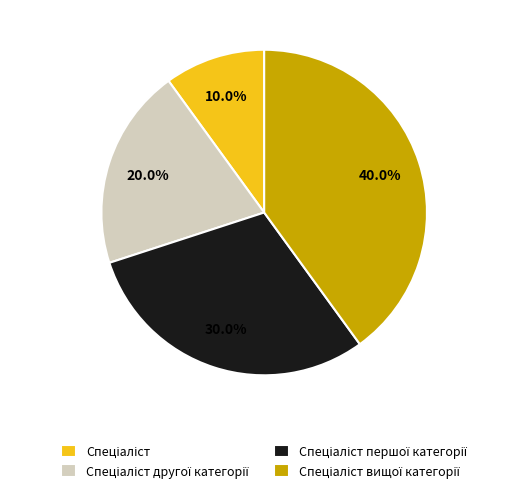

Is there a majority slice in this chart?

No